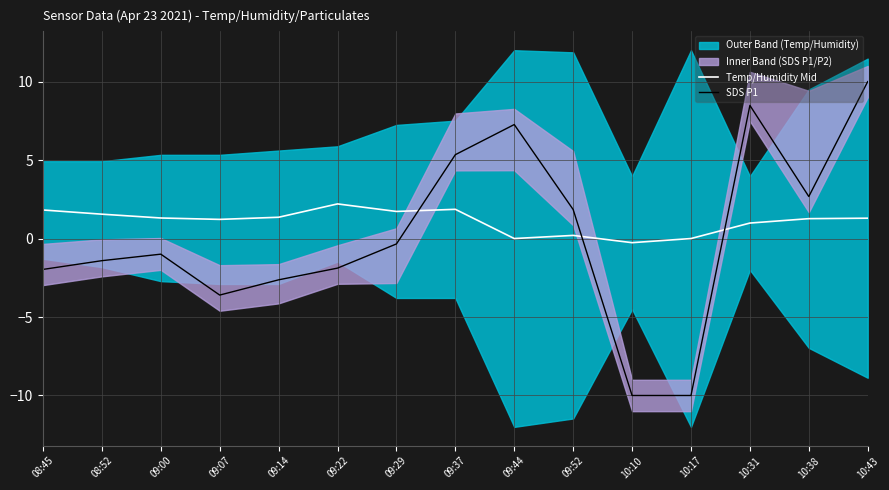

The value of Temp/Humidity Mid at 09:22 is 3.9. True or false?

False